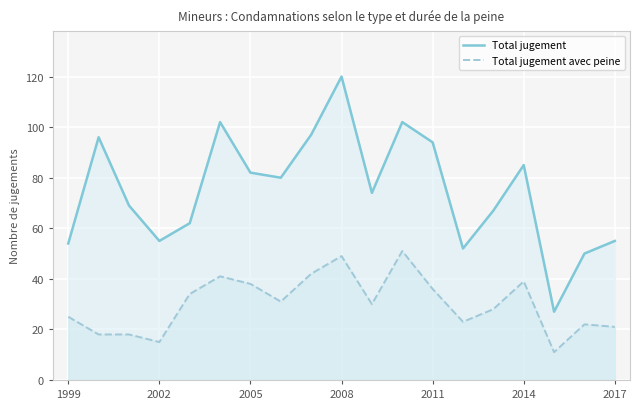

Is it true that Total jugement equals 200 at 2008?

False